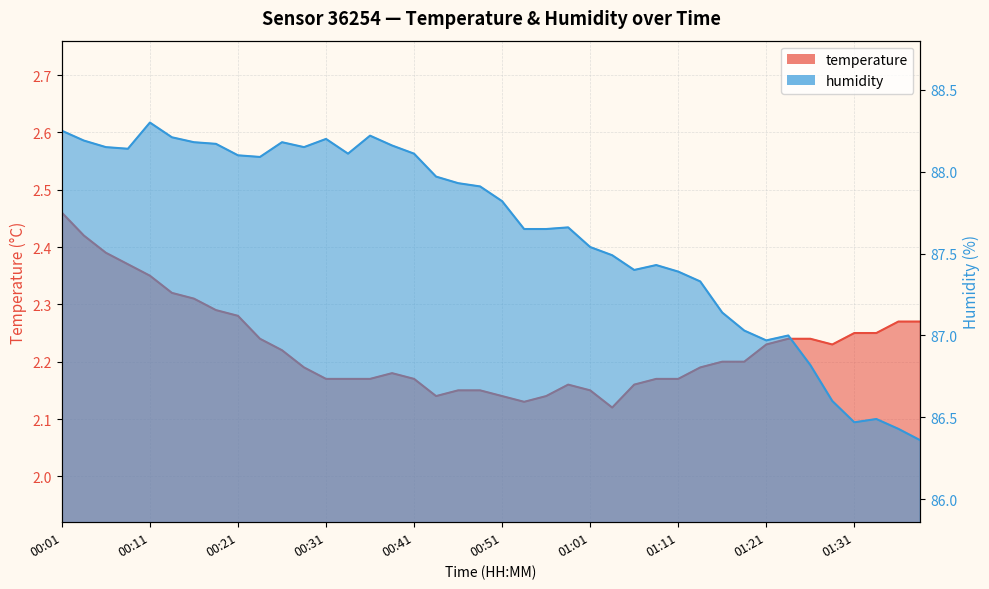

True or false: humidity has more than 2 points higher than both neighbors.

True